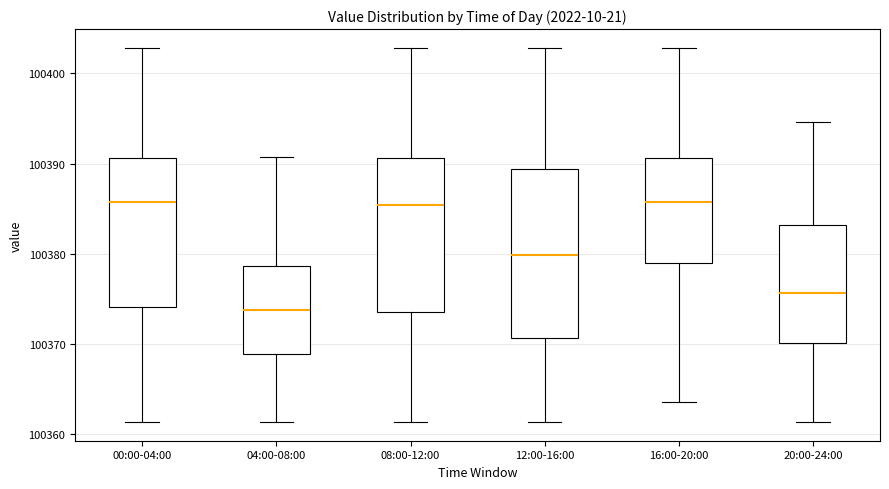

Where does the median line of the box for 20:00-24:00 sit on the y-axis? The values are not printed on the chart, so give them approximately, as read against the axis.

100376